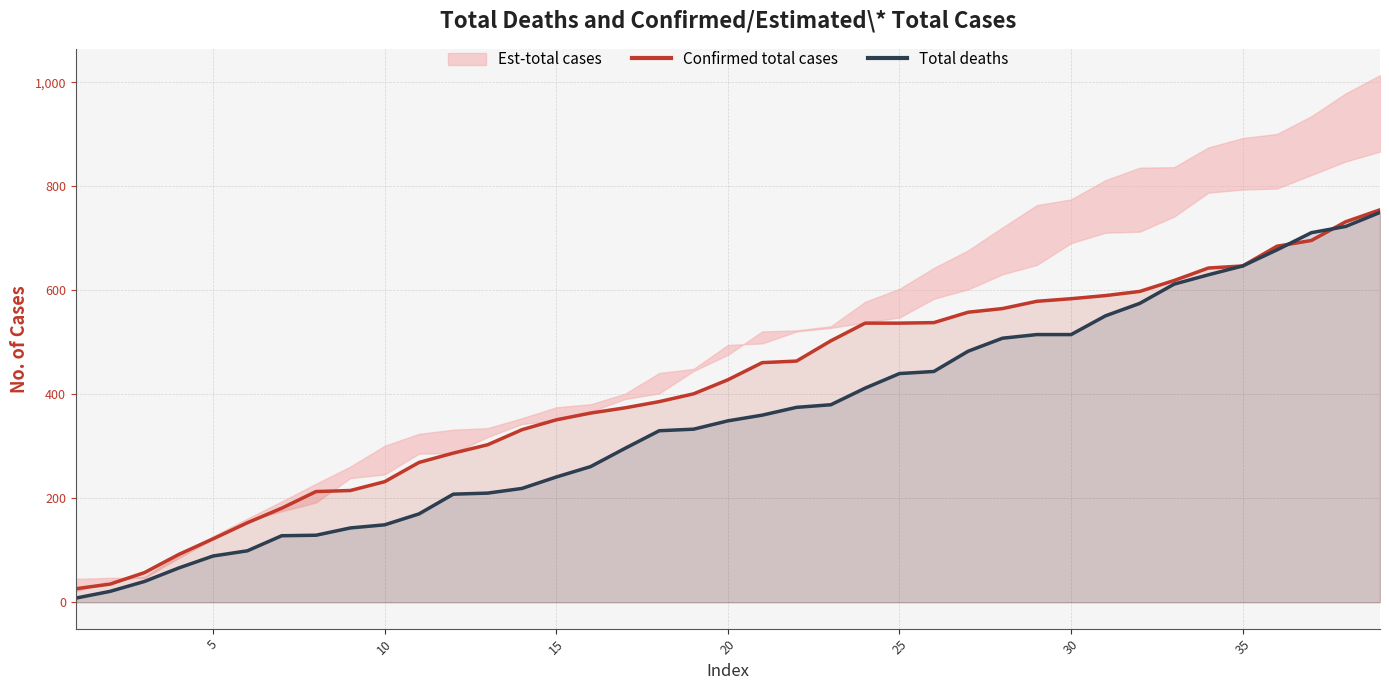

What is the value of the Confirmed total cases point at the 10th from the left?

232